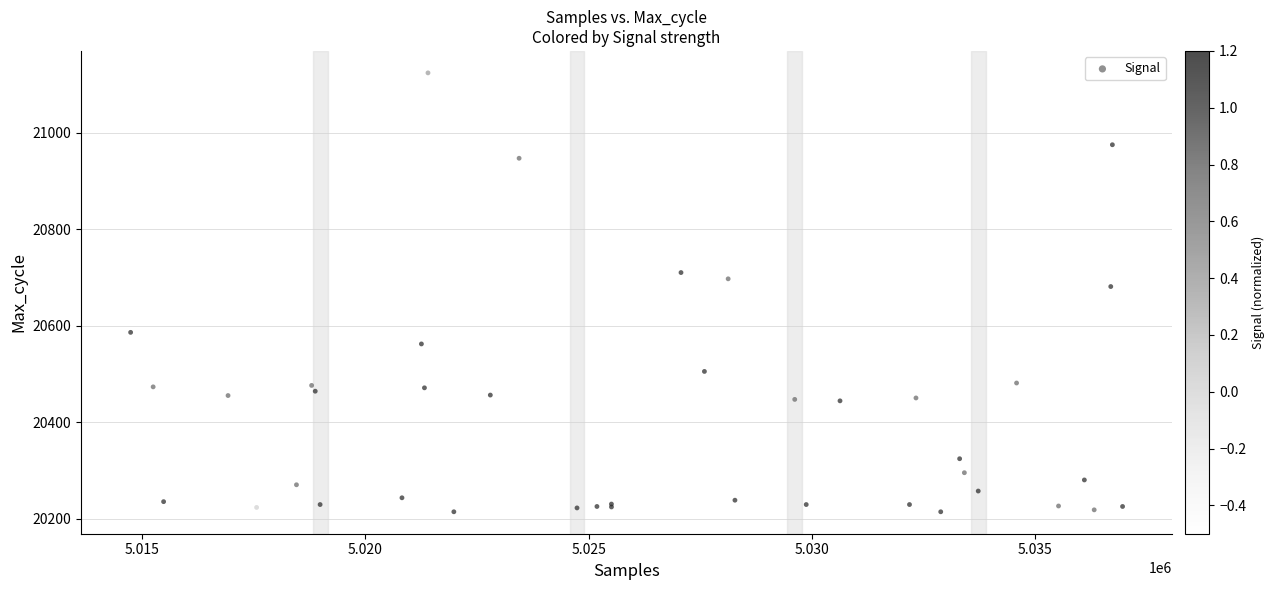

What Y value in the scatter plot is closest to 20669?

20681